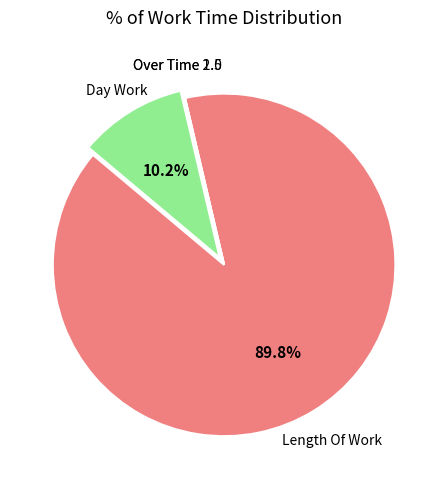

Is there a majority slice in this chart?

Yes